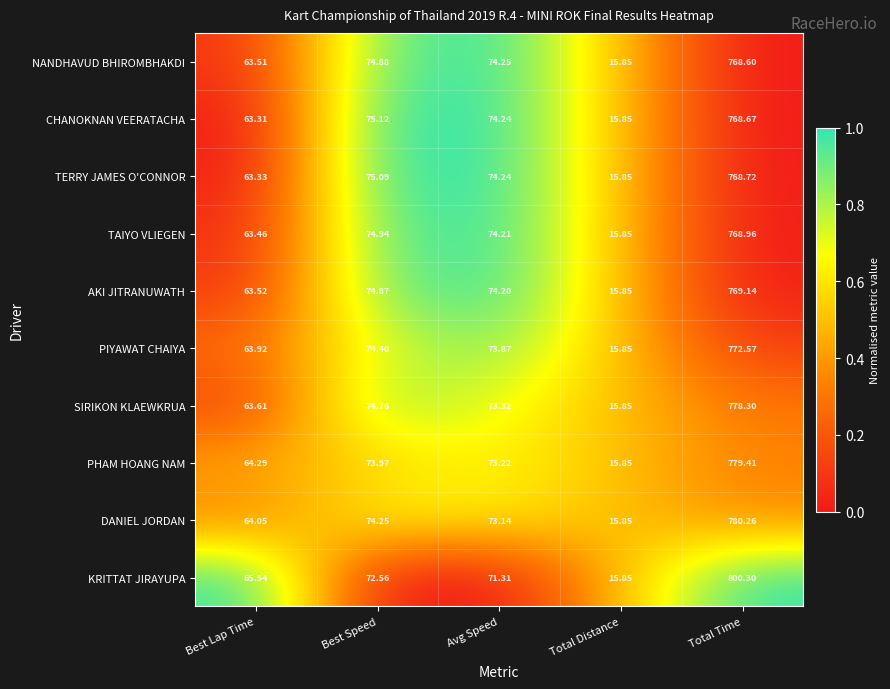

Which series has the largest total across all categories?

KRITTAT JIRAYUPA